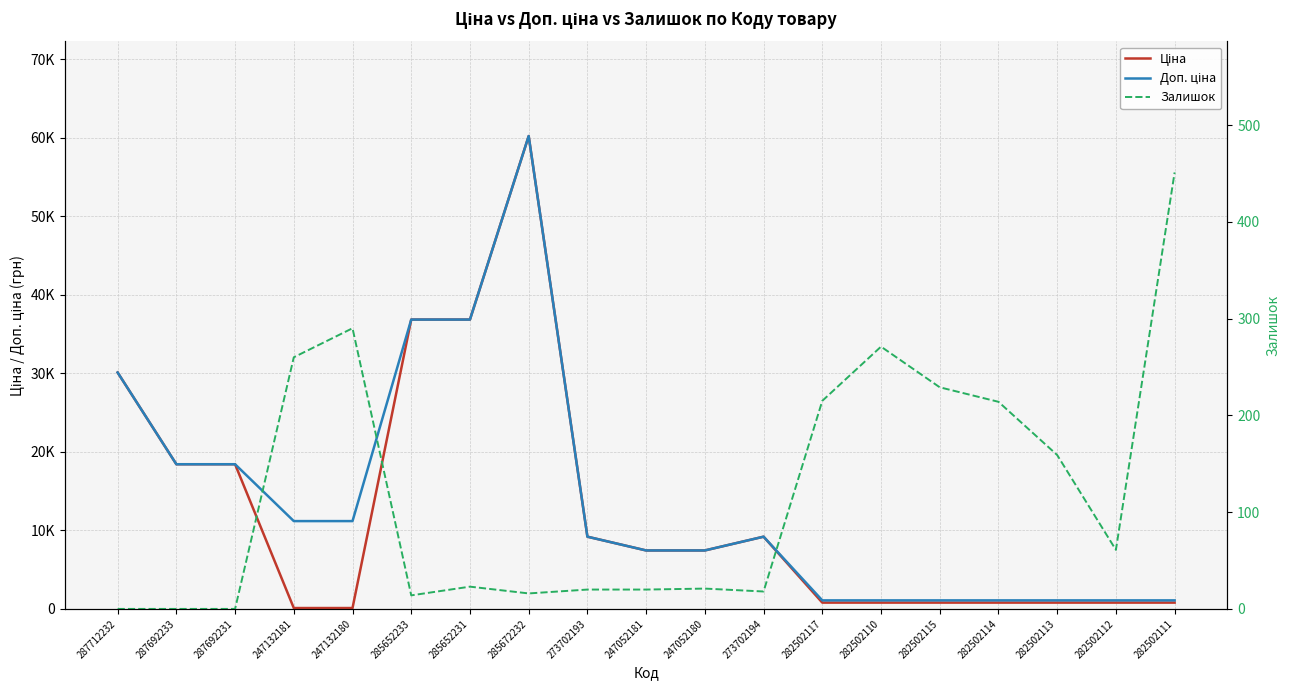

Does the chart display data point markers on the line(s)?

No